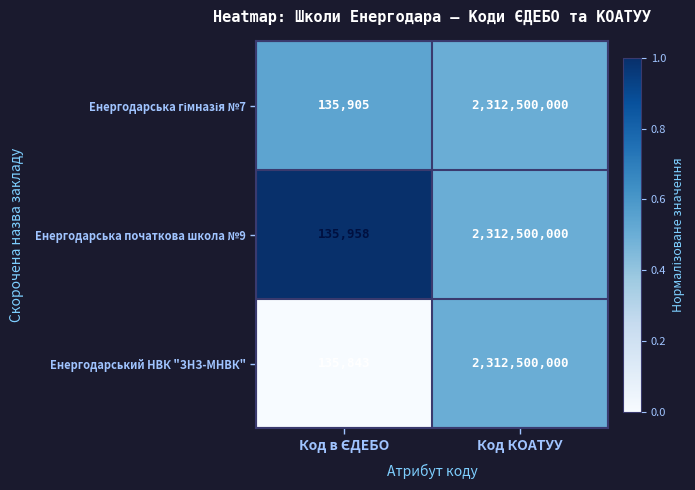

What is the smallest value displayed?

135843